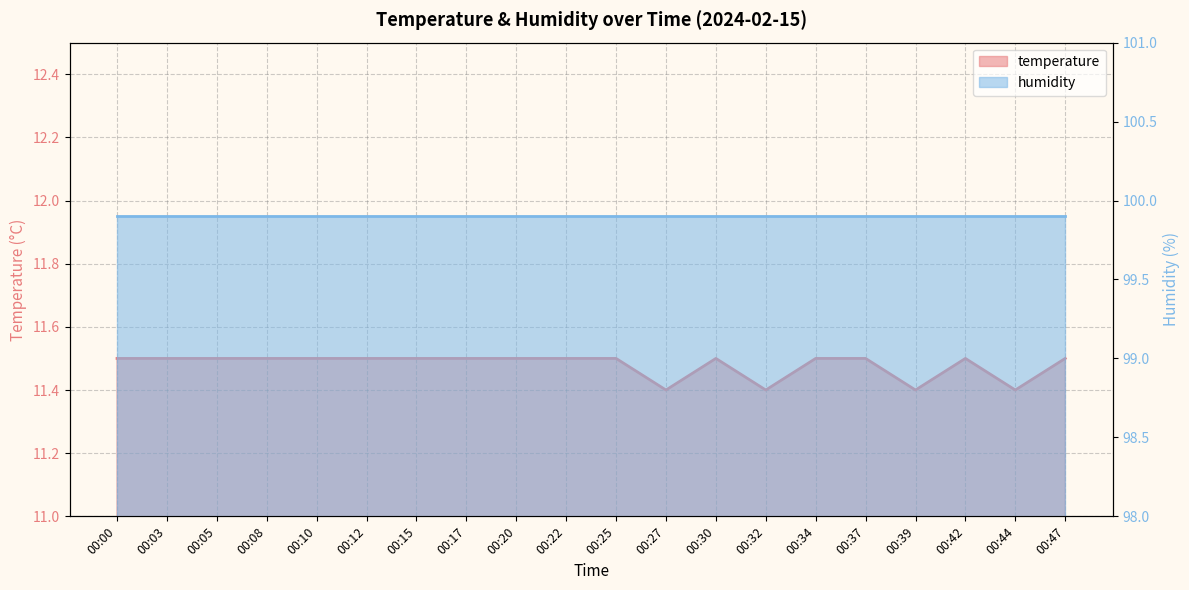

How many interior local valleys (lower than both neighbors) does the data have?

4